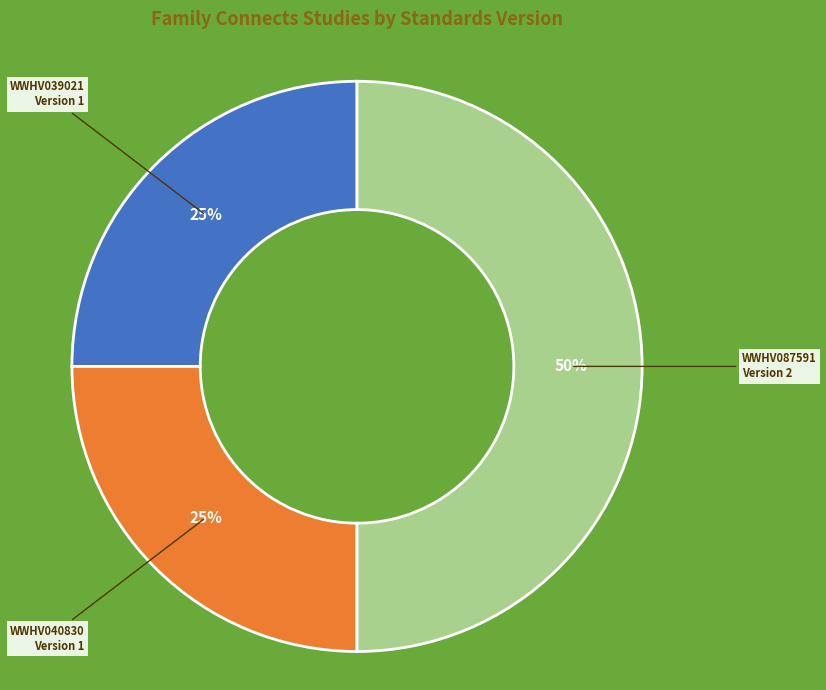

To the nearest percent, what is the average slice percentage?

33%